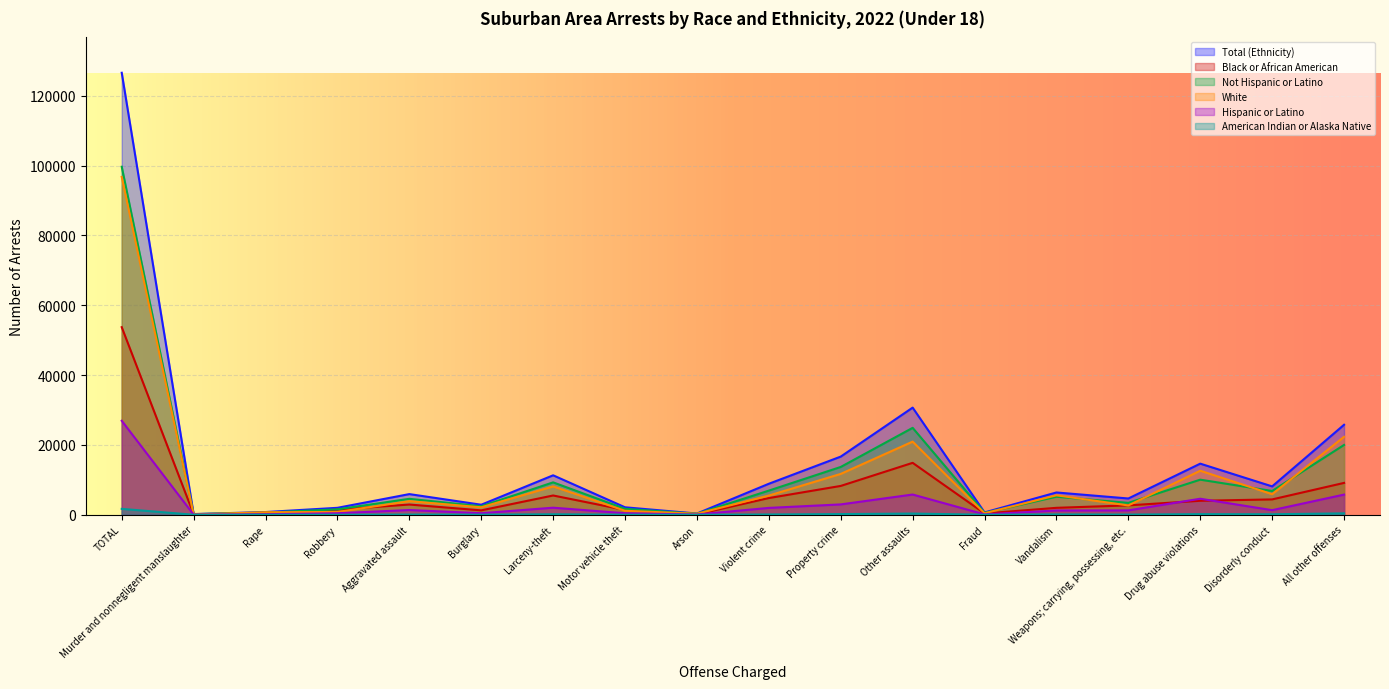

Reading left to right, extract all data points from this chart.

Total (Ethnicity): 126606	199	777	1987	5917	2871	11300	2136	352	8880	16659	30691	667	6383	4659	14638	8123	25773
Black or African American: 53730	147	224	1479	2931	1255	5520	1368	115	4781	8258	14871	372	1985	2685	4004	4395	9123
Not Hispanic or Latino: 99686	163	636	1554	4564	2431	9278	1700	285	6917	13694	24896	564	5161	3405	10049	6808	19998
White: 96779	83	728	791	3893	2144	8121	1142	293	5495	11700	20949	432	5569	2669	12612	5891	22327
Hispanic or Latino: 26920	36	141	433	1353	440	2022	436	67	1963	2965	5795	103	1222	1254	4589	1315	5775
American Indian or Alaska Native: 1689	0	7	13	63	29	138	21	3	83	191	343	5	100	52	172	145	398